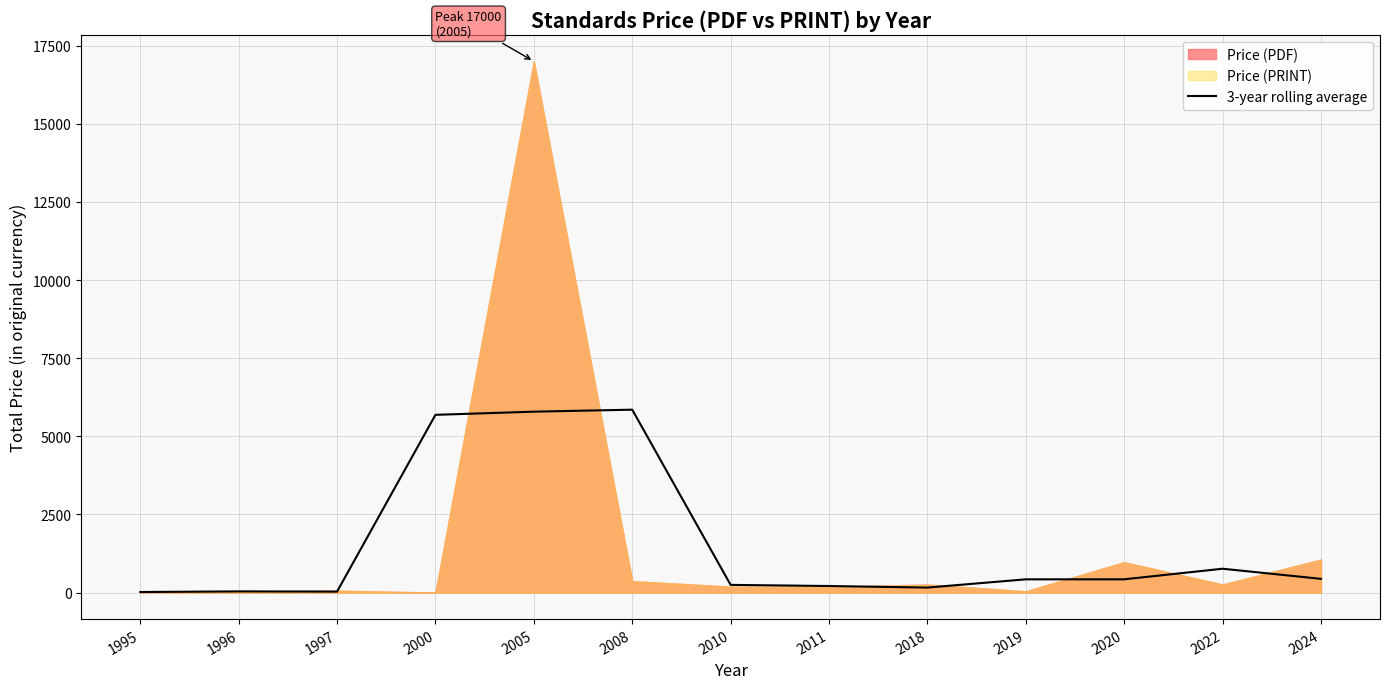

Rank the categories by value from lowest to highest.

1995, 1997, 1996, 2018, 2011, 2010, 2019, 2020, 2024, 2022, 2000, 2005, 2008